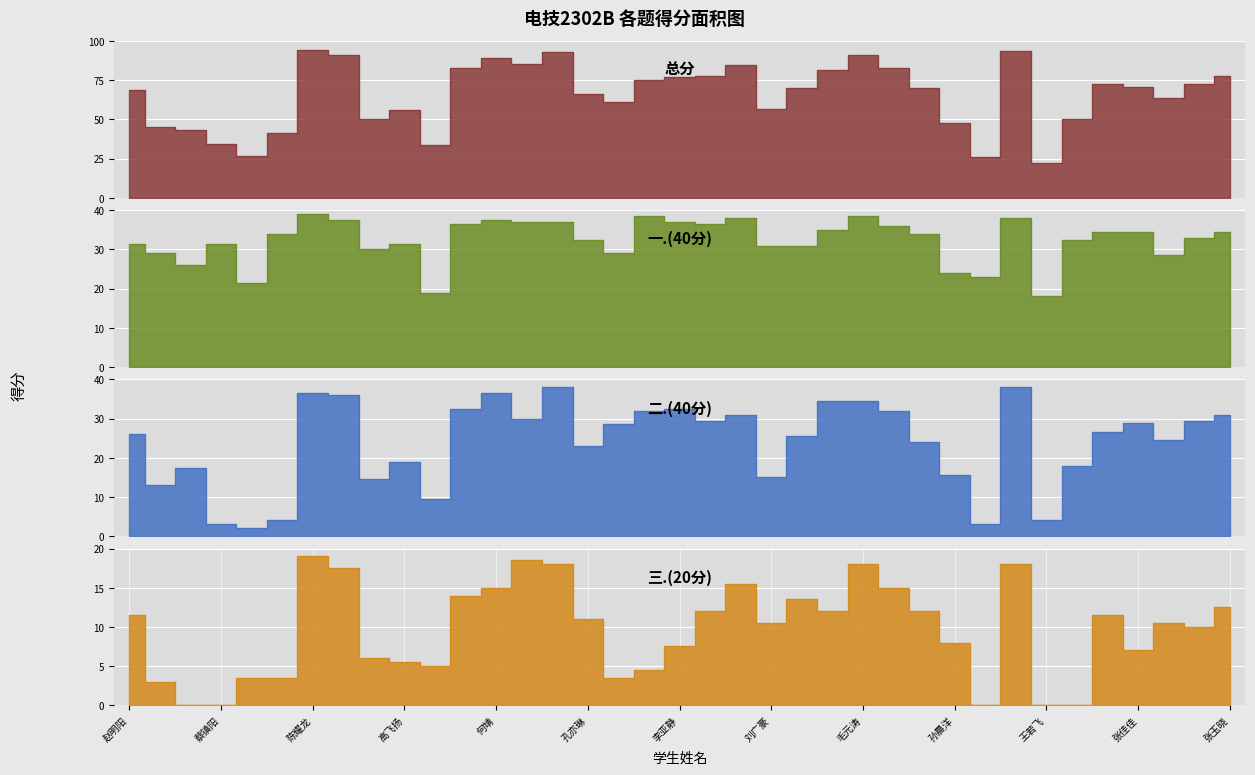

At how many categories does at least one series exceed 10?

37